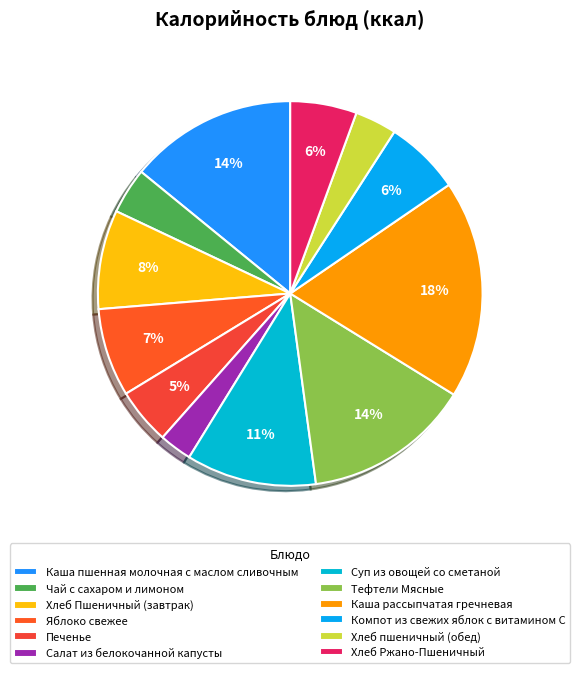

Combined, do Чай с сахаром и лимоном and Салат из белокочанной капусты account for over 50%?

No